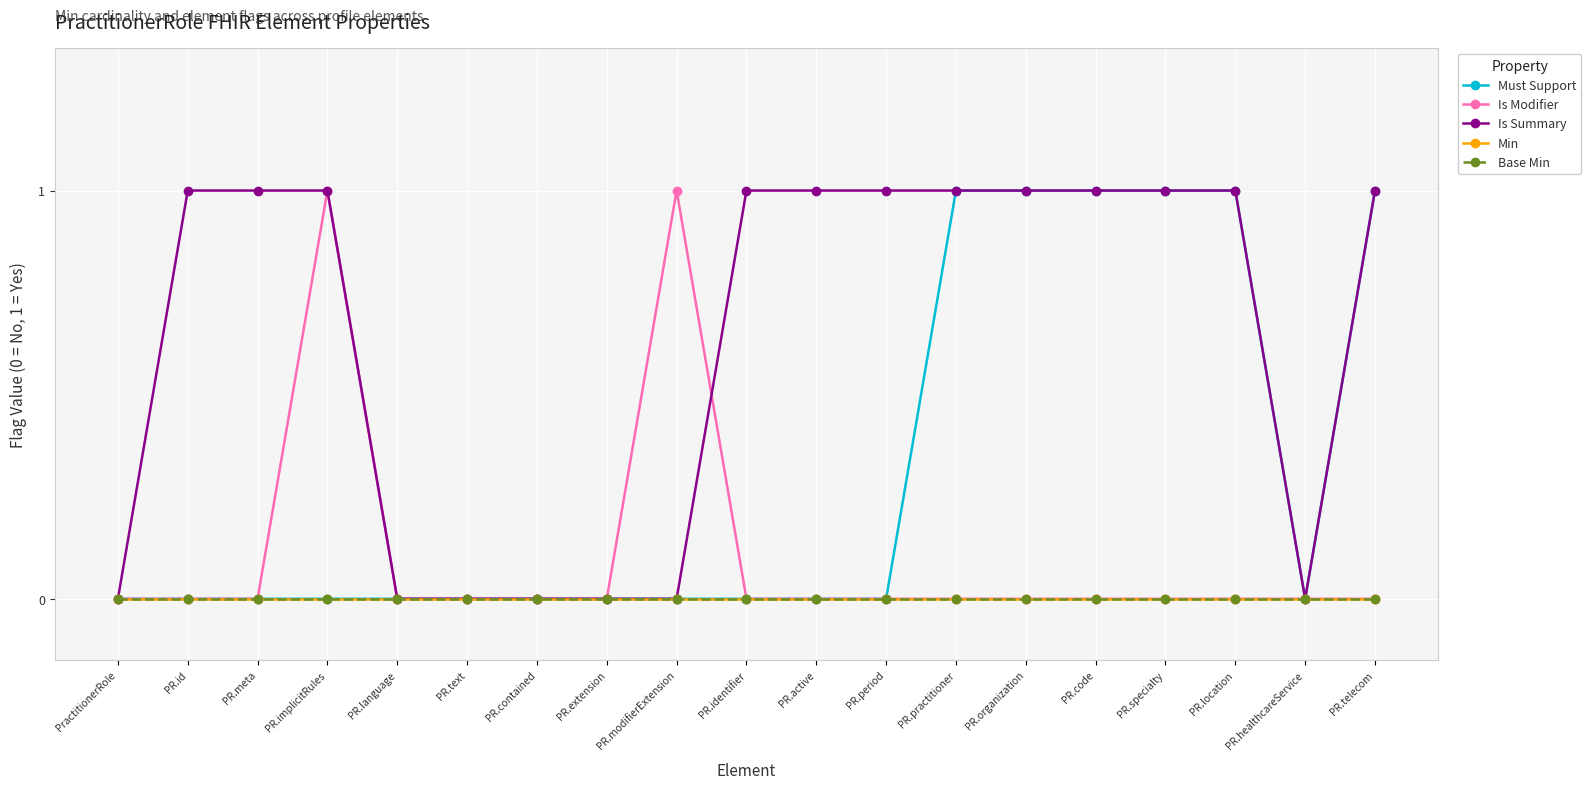

True or false: Must Support has a value of 1 at PR.contained.

False